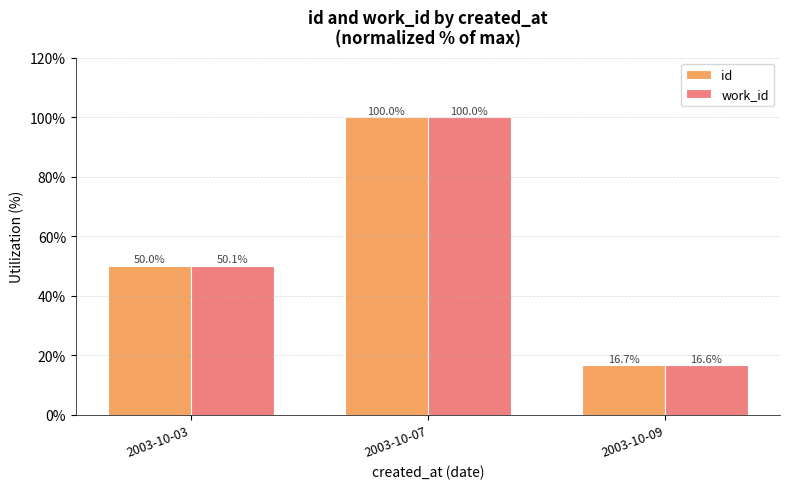

What is the total value across all series at 2003-10-09?

33.3